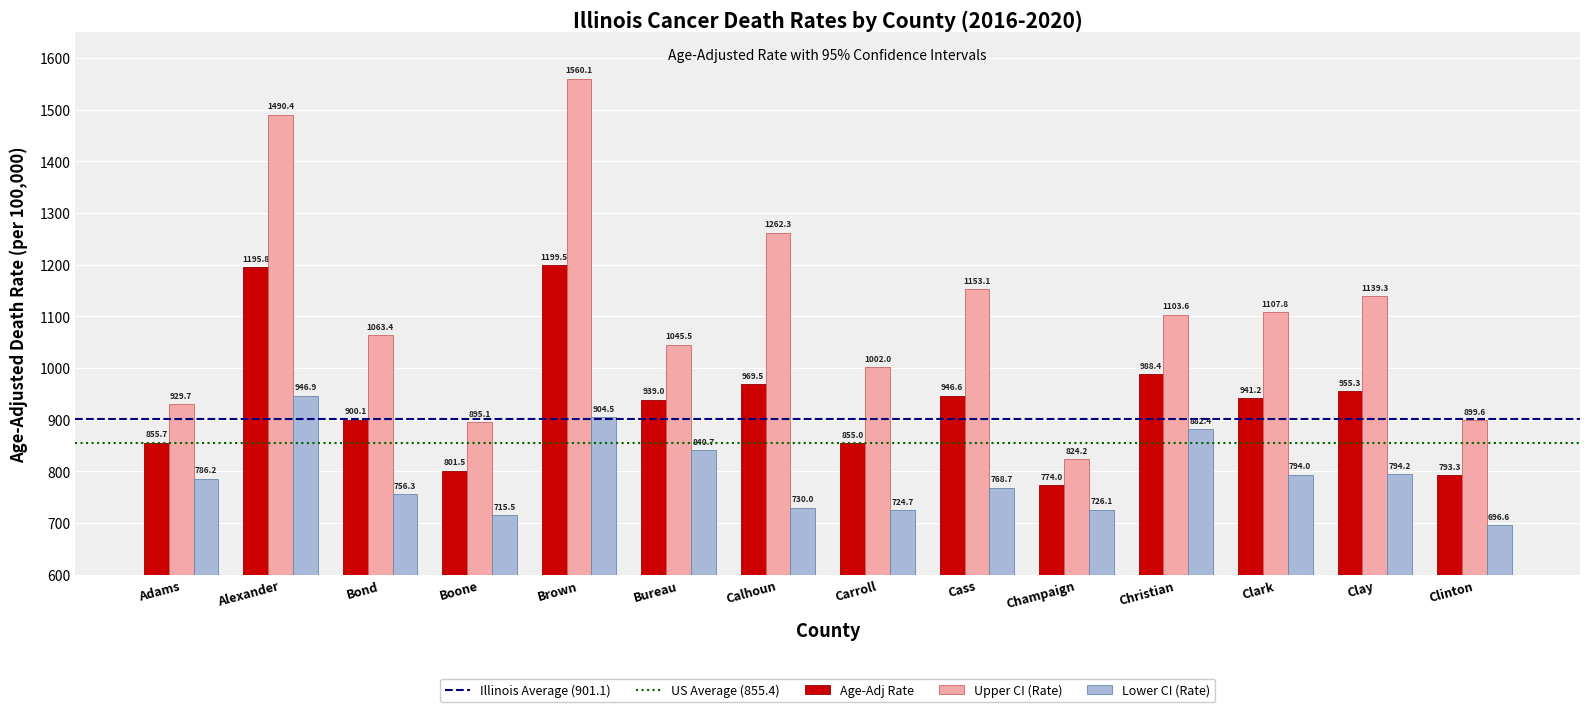

True or false: Upper CI (Rate) has a value of 696.3 at Calhoun.

False